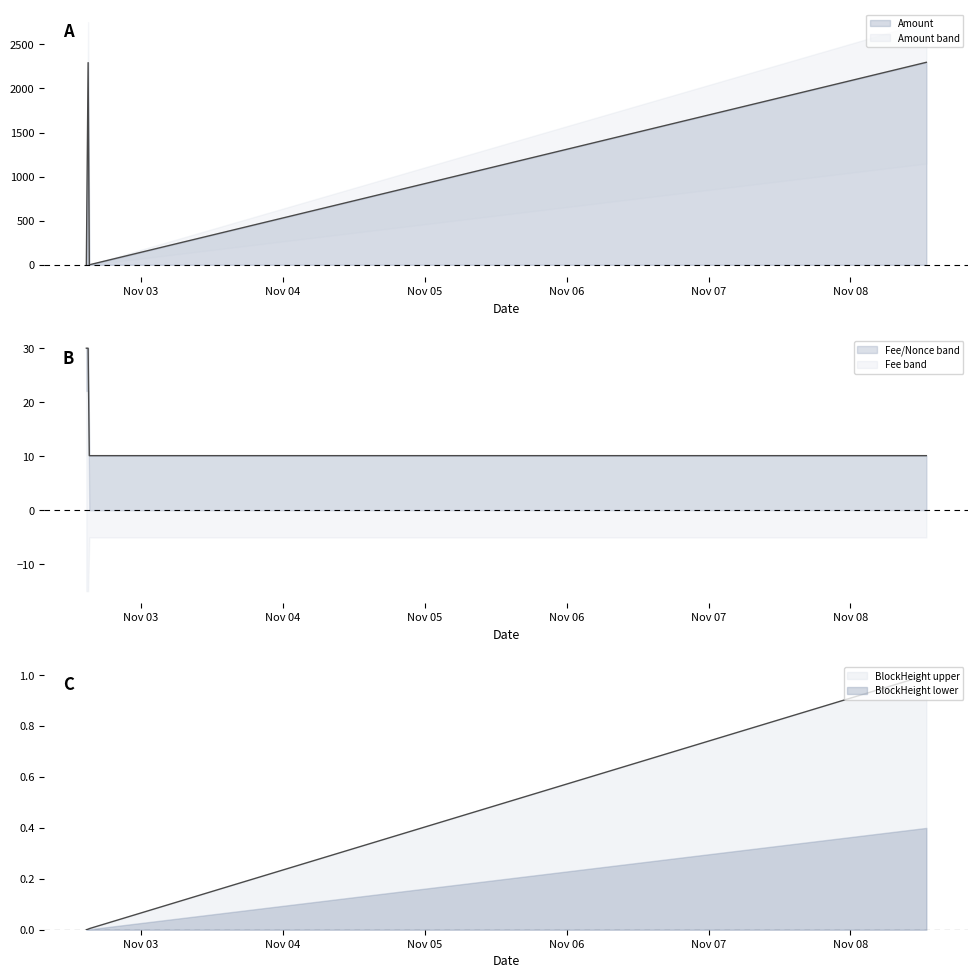

True or false: BlockHeight and Amount intersect in this chart.

True